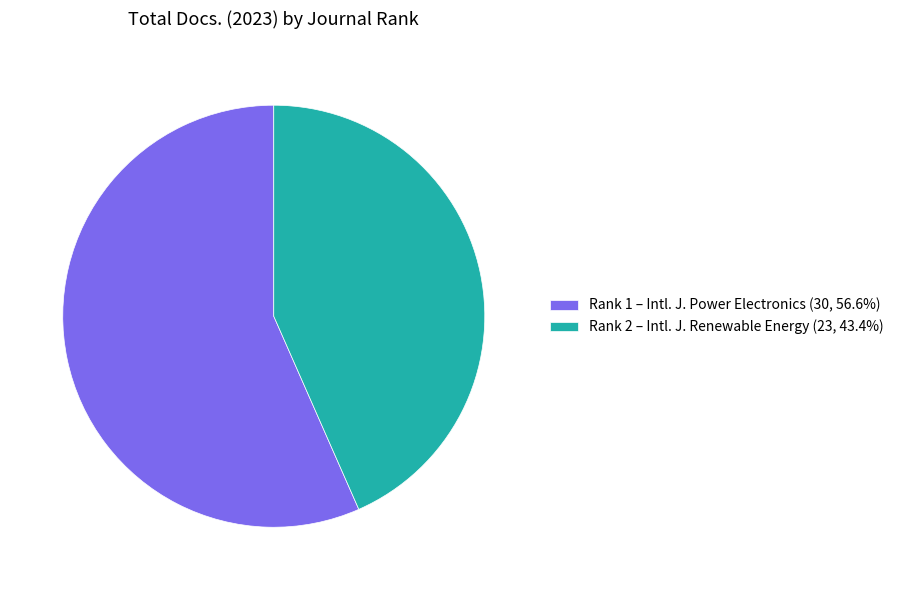

How many segments does this pie chart have?

2